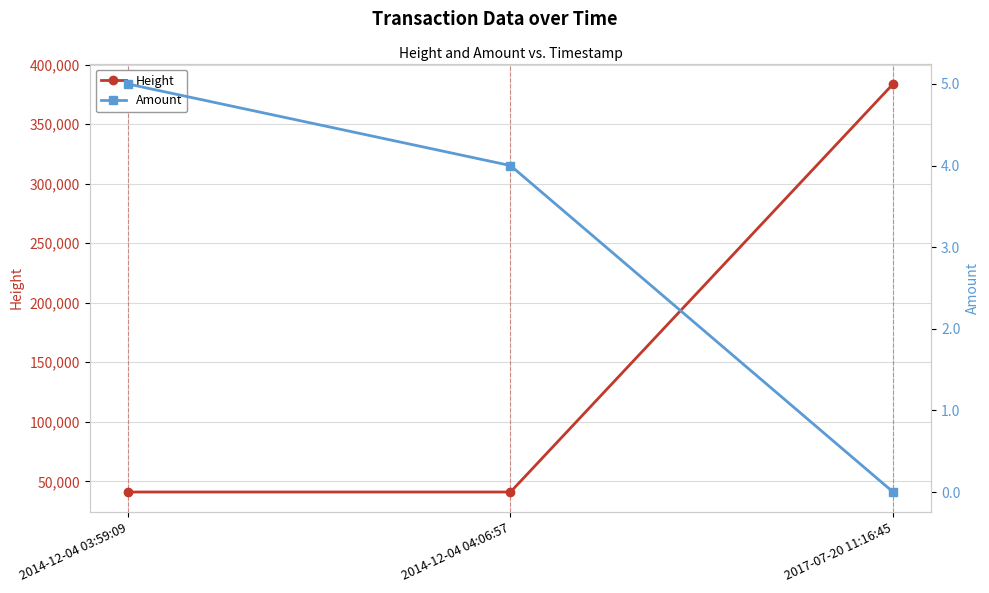

How many values in Amount are above zero?

2